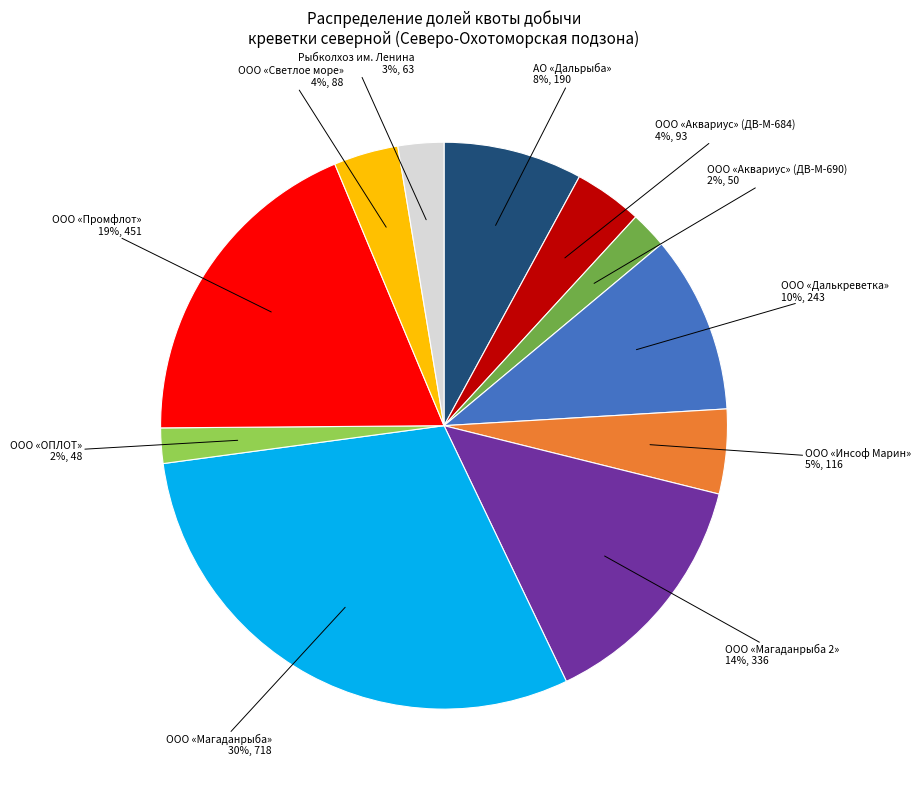

To the nearest percent, what is the average slice percentage?

9%